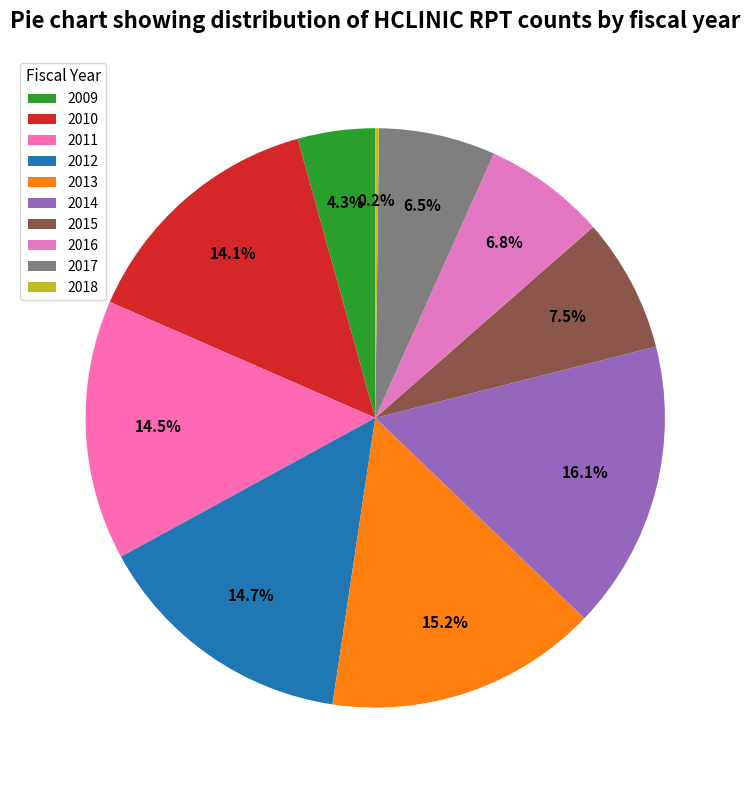

Is it true that 2016 is 1% of the pie?

False